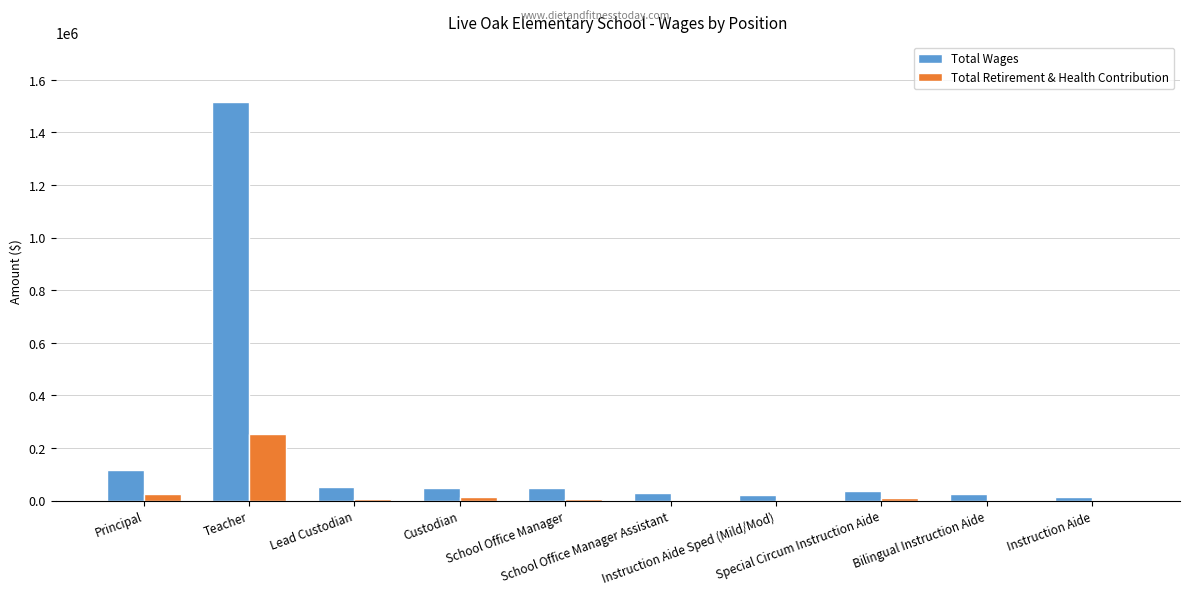

How many series are shown in this chart?

2